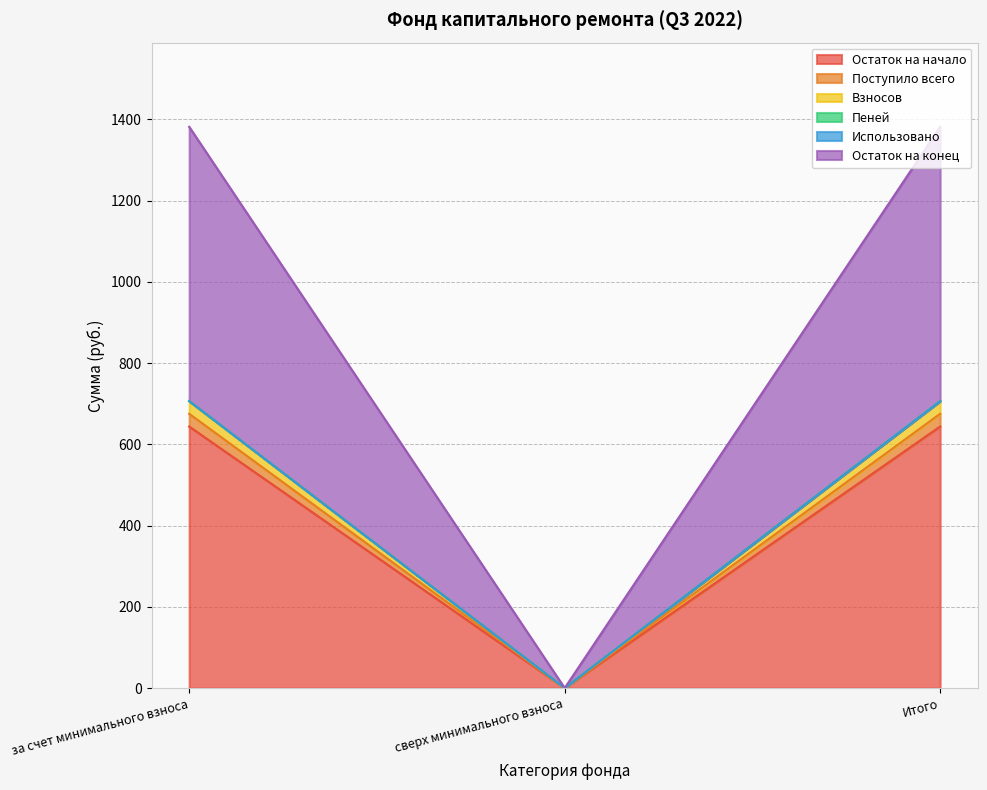

What position from the right is сверх минимального взноса?

2